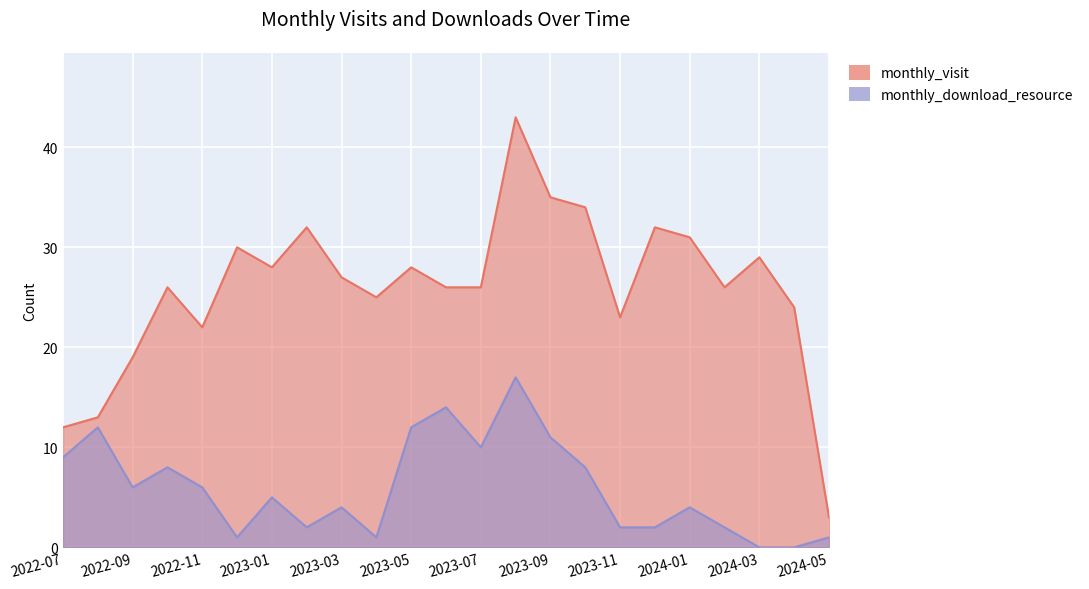

How many data points in monthly_visit are above 26?

11